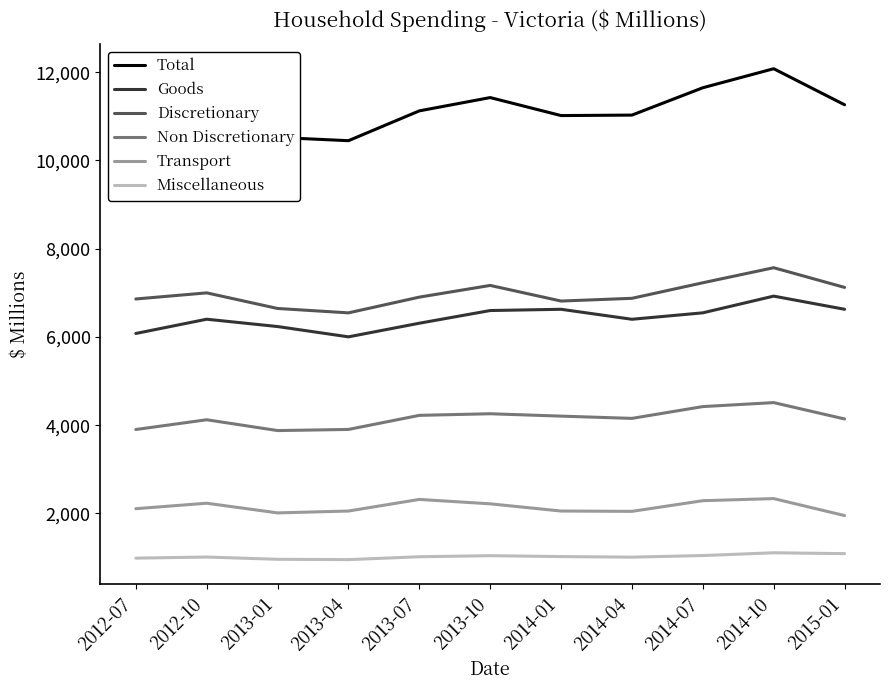

The value of Miscellaneous at 2014-07 is 505.2. True or false?

False